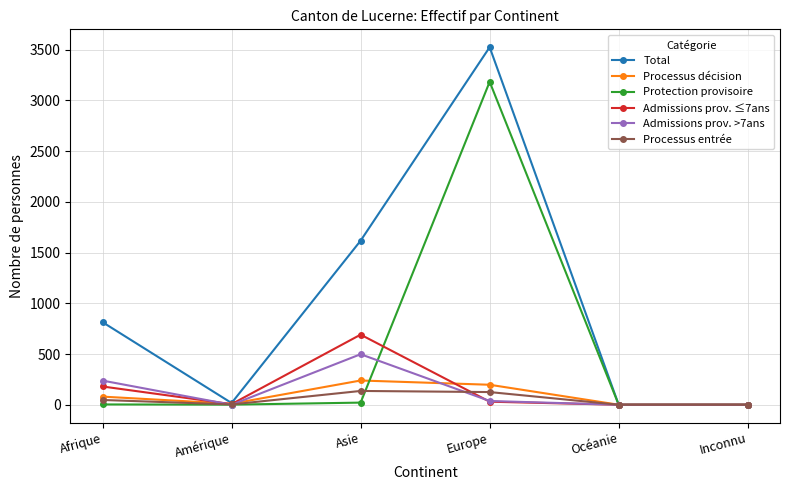

How many lines are shown in the chart?

6